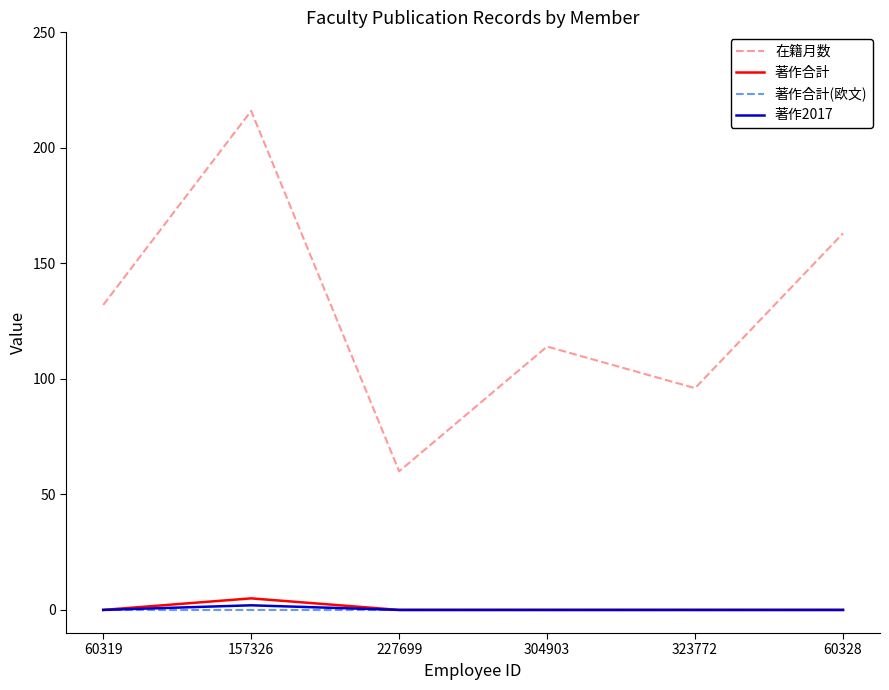

At which category is the sum across all series the highest?

157326